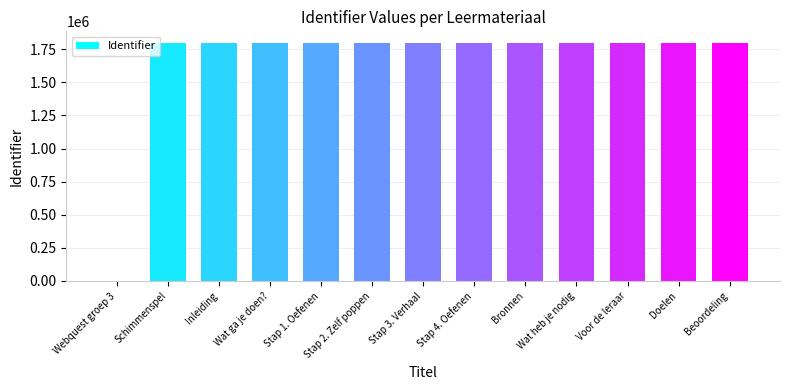

Count the number of data series in this chart.

1